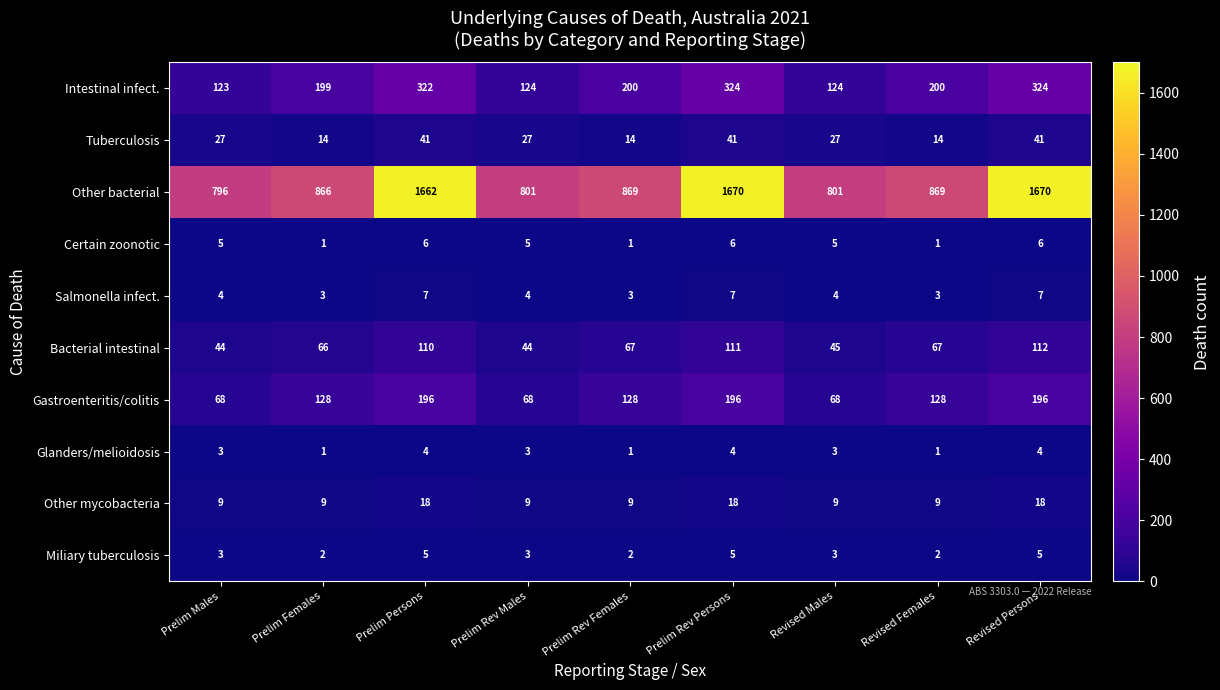

Rank the series at Prelim Rev Persons from lowest to highest value.

Glanders/melioidosis, Miliary tuberculosis, Certain zoonotic, Salmonella infect., Other mycobacteria, Tuberculosis, Bacterial intestinal, Gastroenteritis/colitis, Intestinal infect., Other bacterial